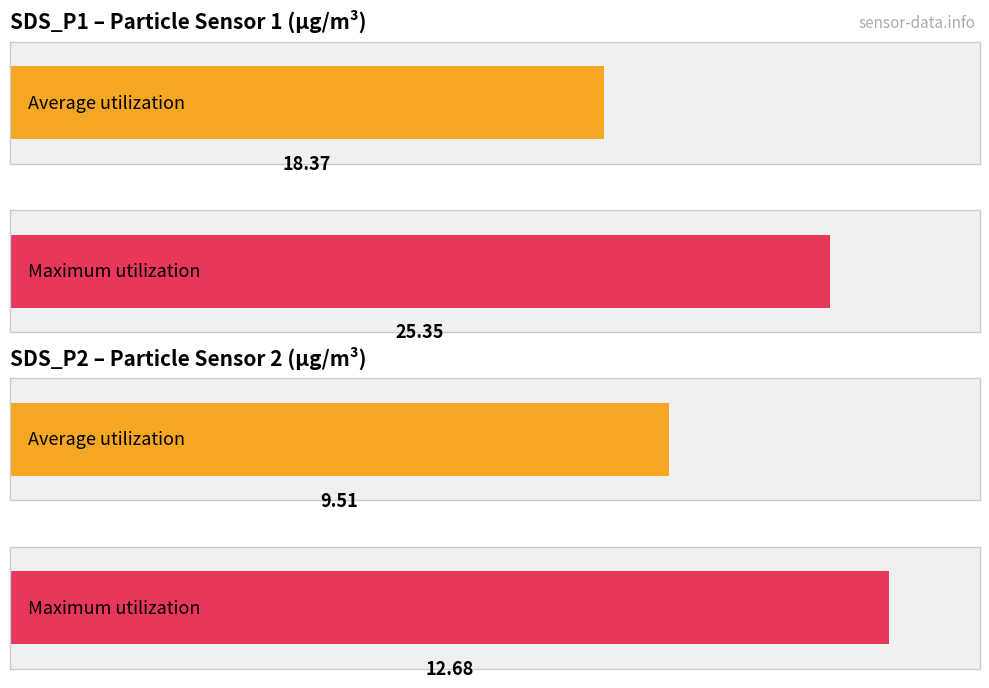

List the labels in order of Average utilization value, smallest first.

SDS_P2, SDS_P1